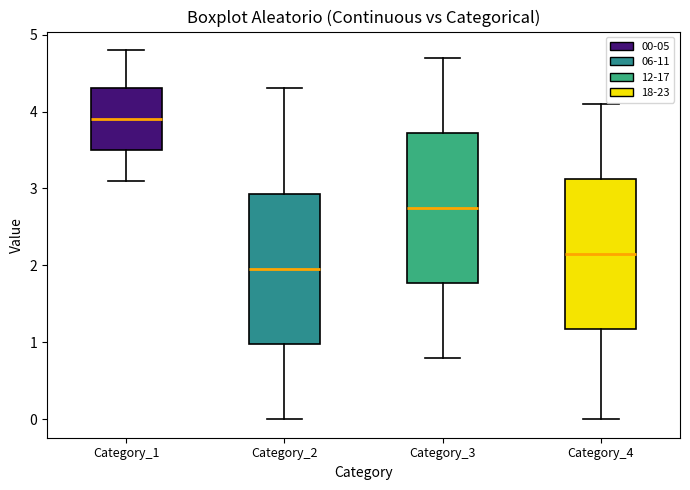

Which box has the highest median line?

Category_1